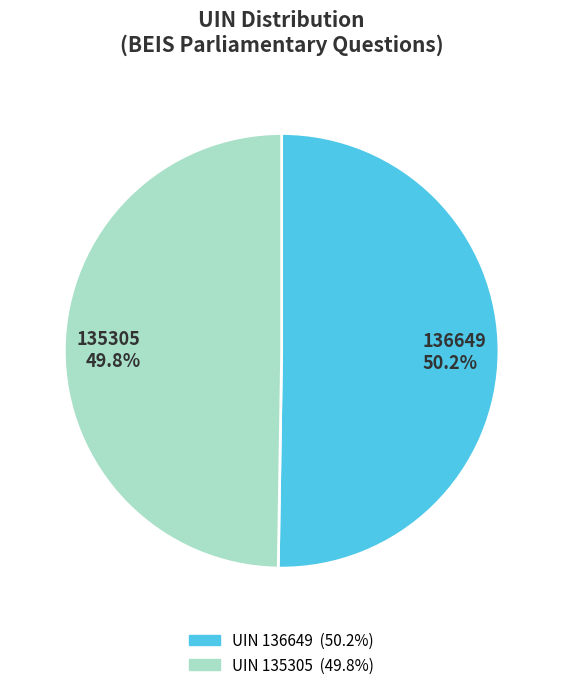

Approximately how many times larger is the value at 135305 compared to 136649?

1.0